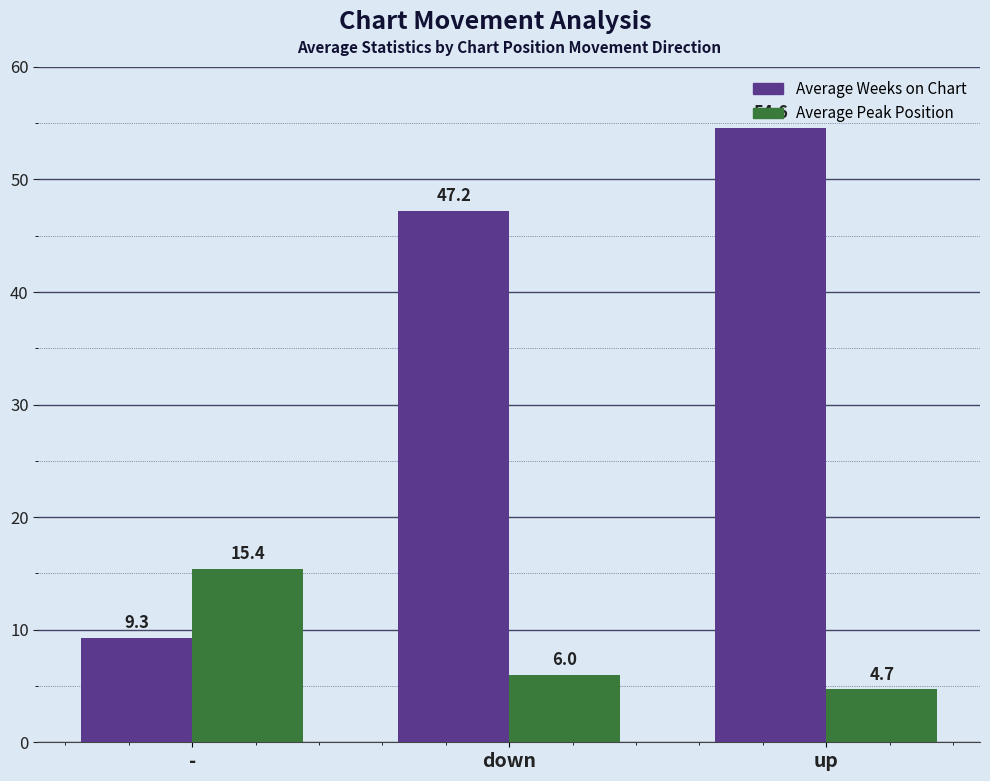

What is the minimum value shown in the chart?

4.7